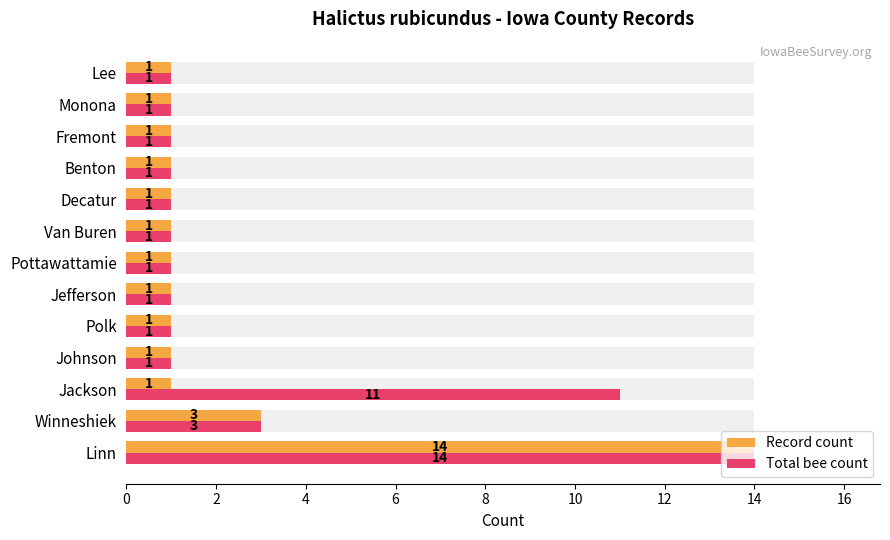

What is the total value across all series at Pottawattamie?

2